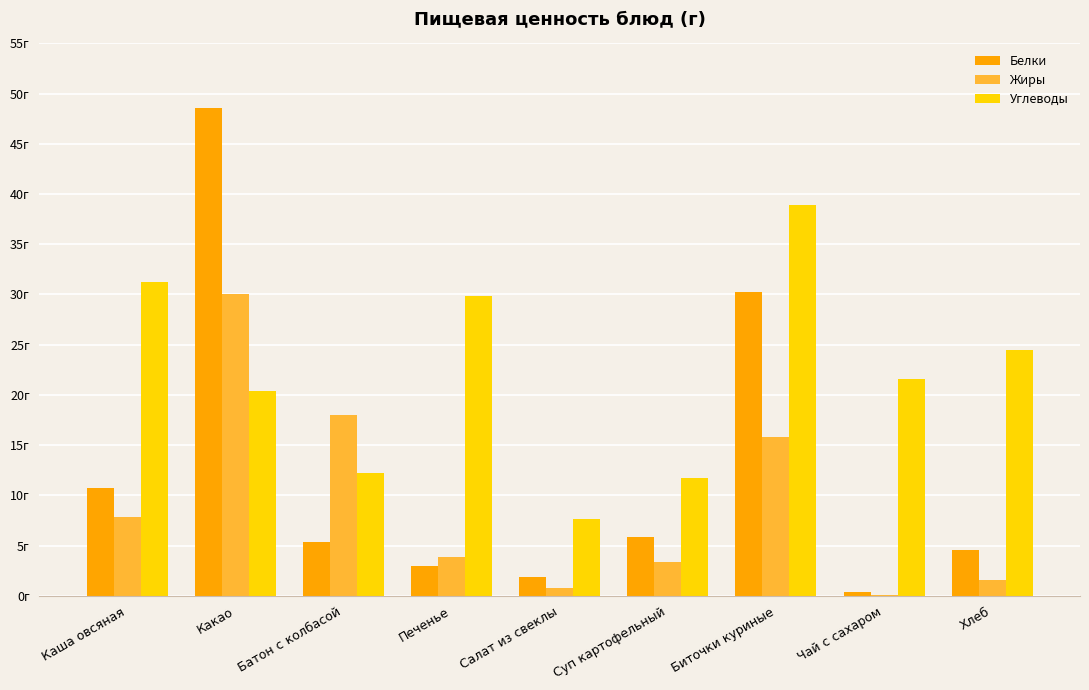

Are the bars horizontal?

No